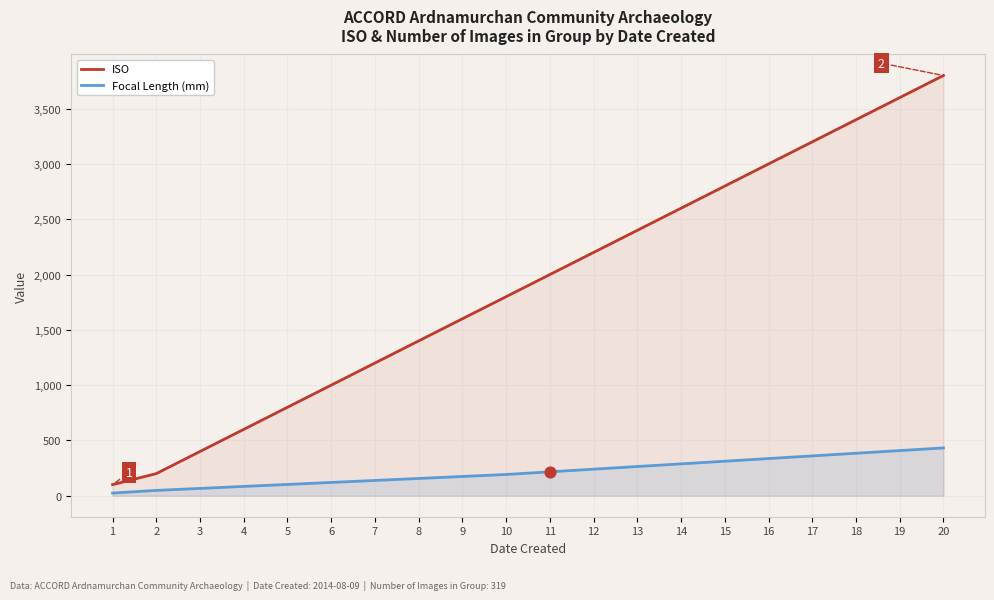

Which series reaches the maximum Y coordinate?

ISO